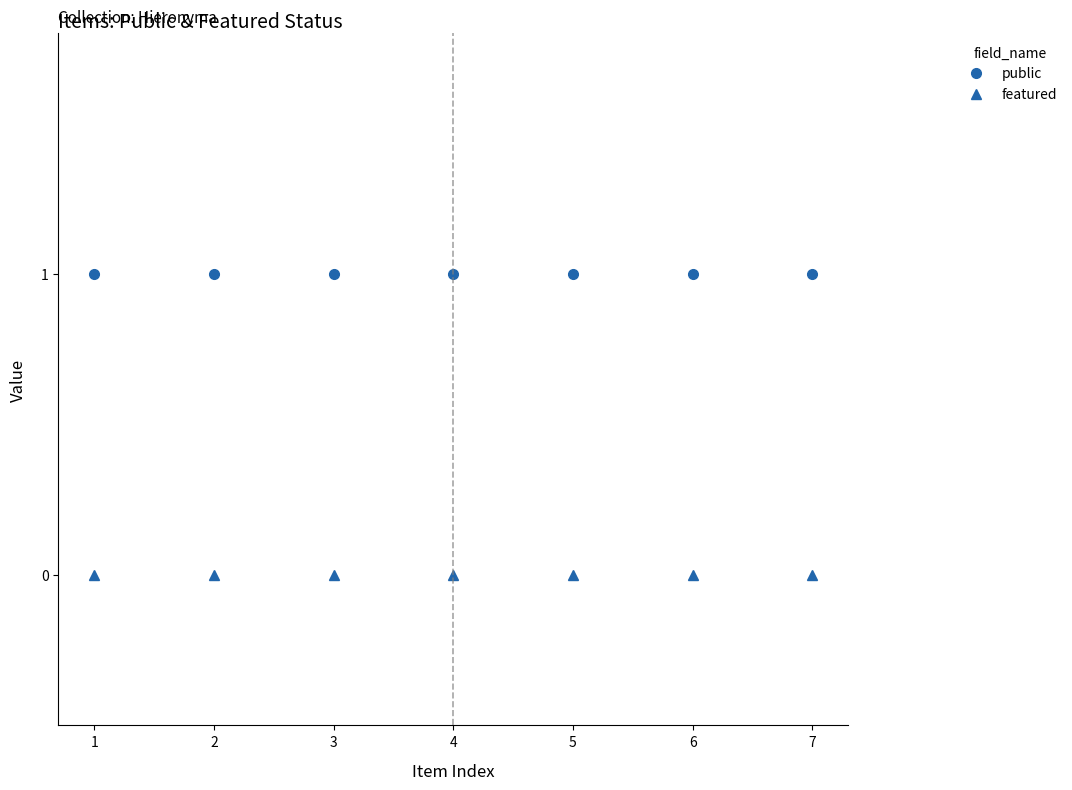

True or false: public and featured intersect in this chart.

False